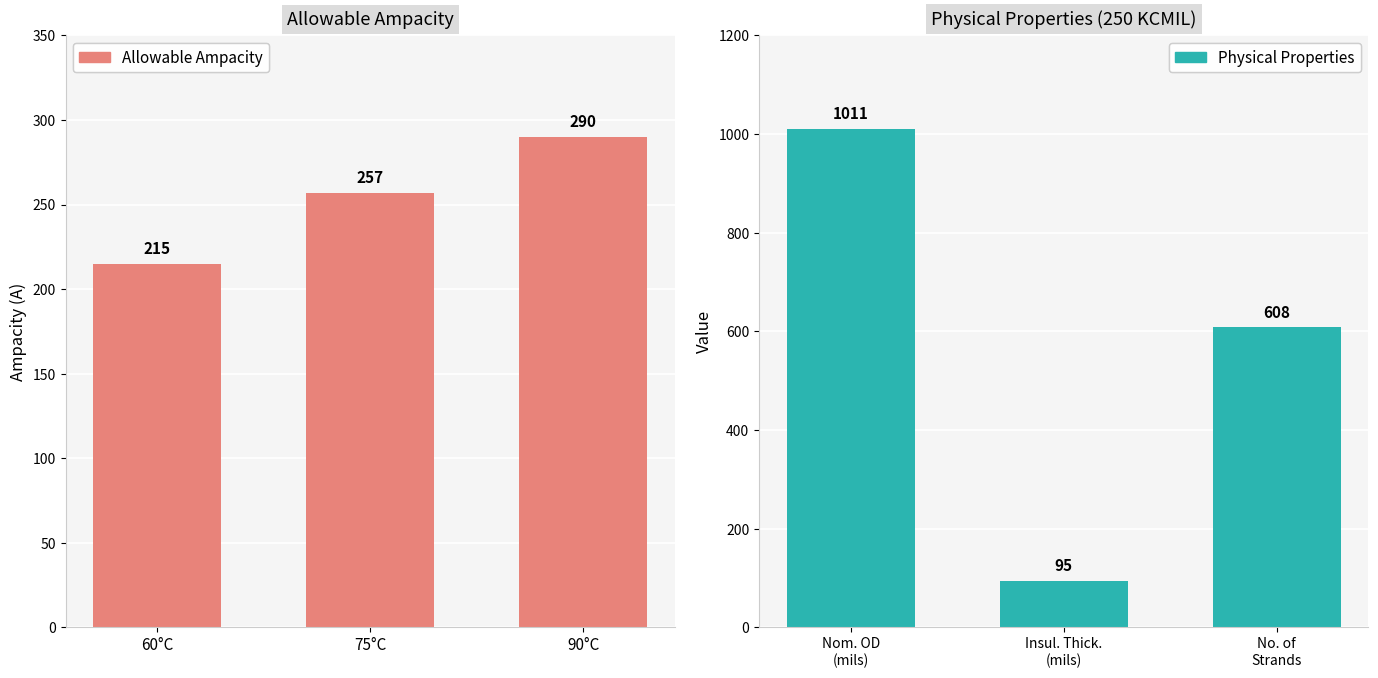

What is the difference between the maximum and minimum values in the Allowable Ampacity series?

75